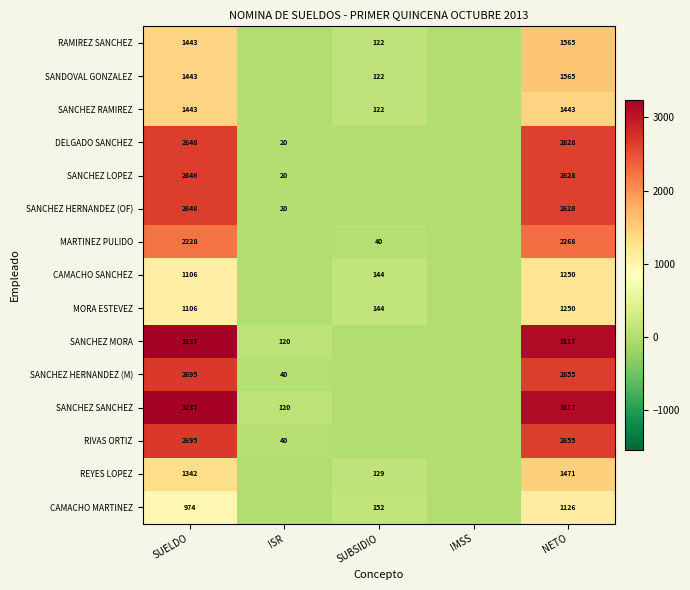

At how many categories does at least one series exceed 1259?

2